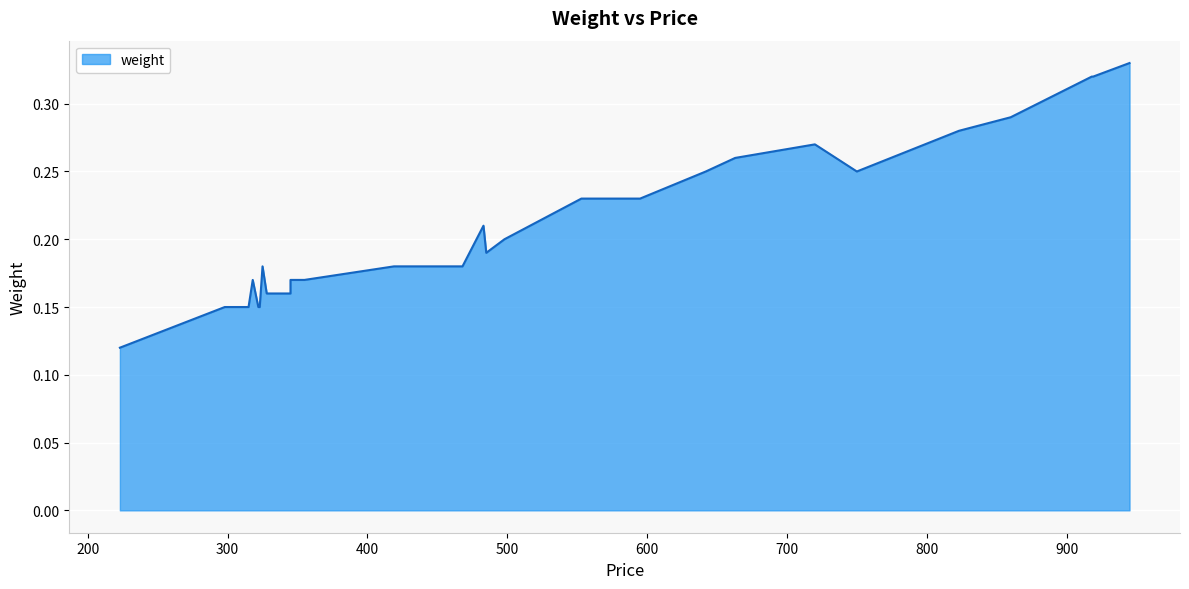

What is the average value?

0.2